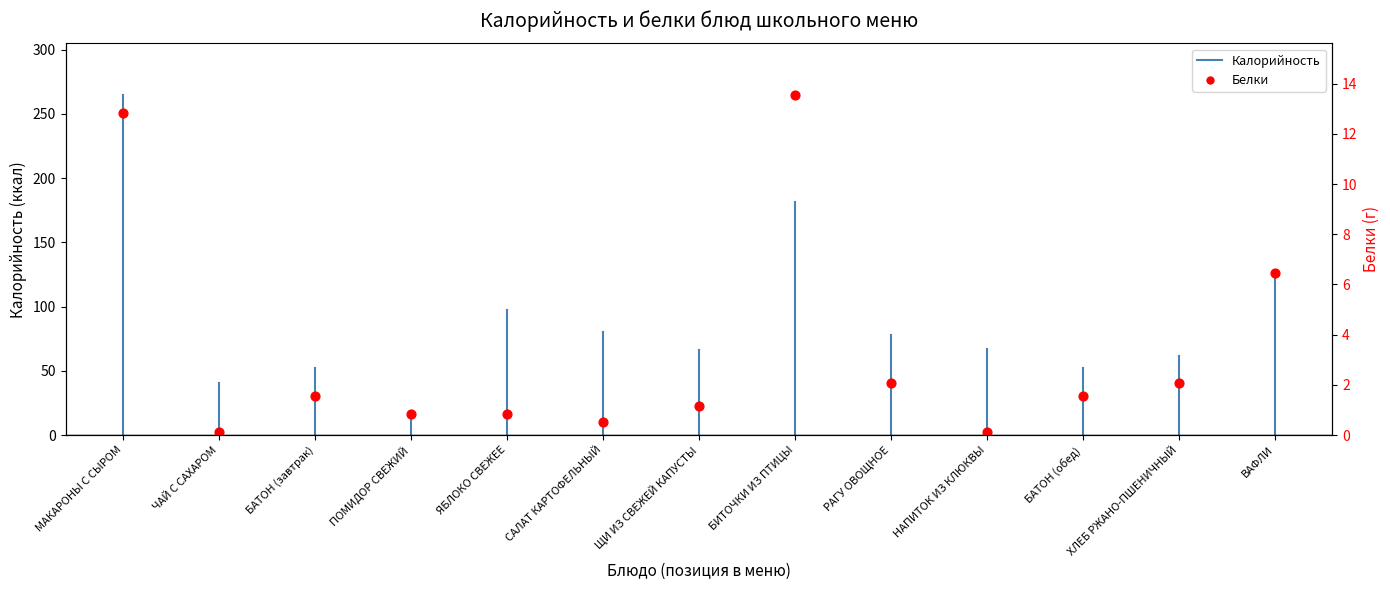

Approximately how many times larger is the value at БАТОН (завтрак) compared to ПОМИДОР СВЕЖИЙ?

1.9